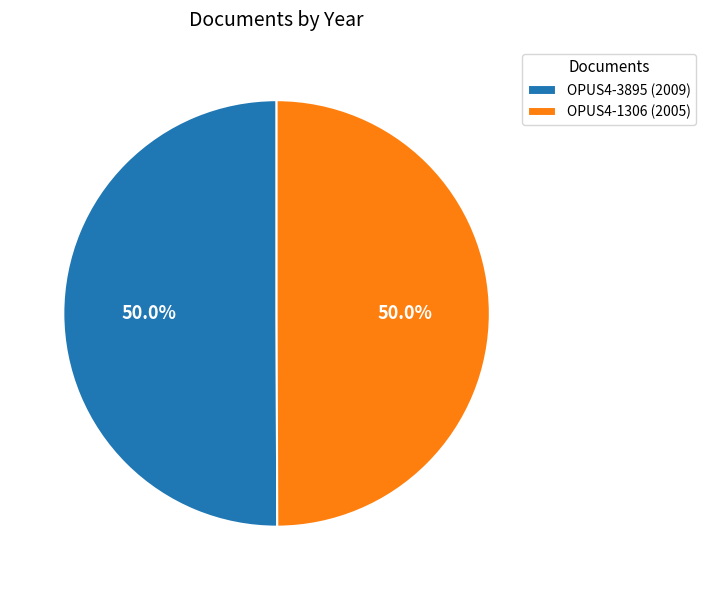

Combined, do OPUS4-1306 (2005) and OPUS4-3895 (2009) account for over 50%?

Yes